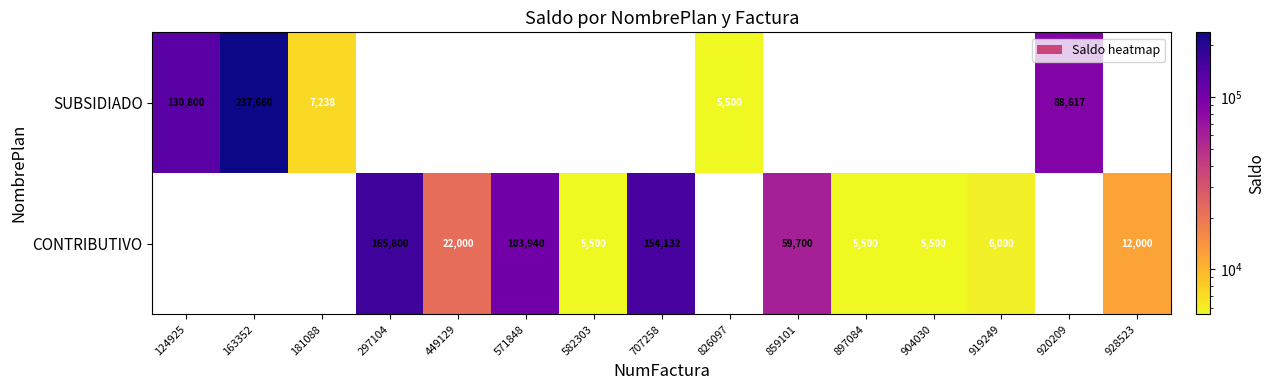

The CONTRIBUTIVO series shows 1169 at 904030. True or false?

False